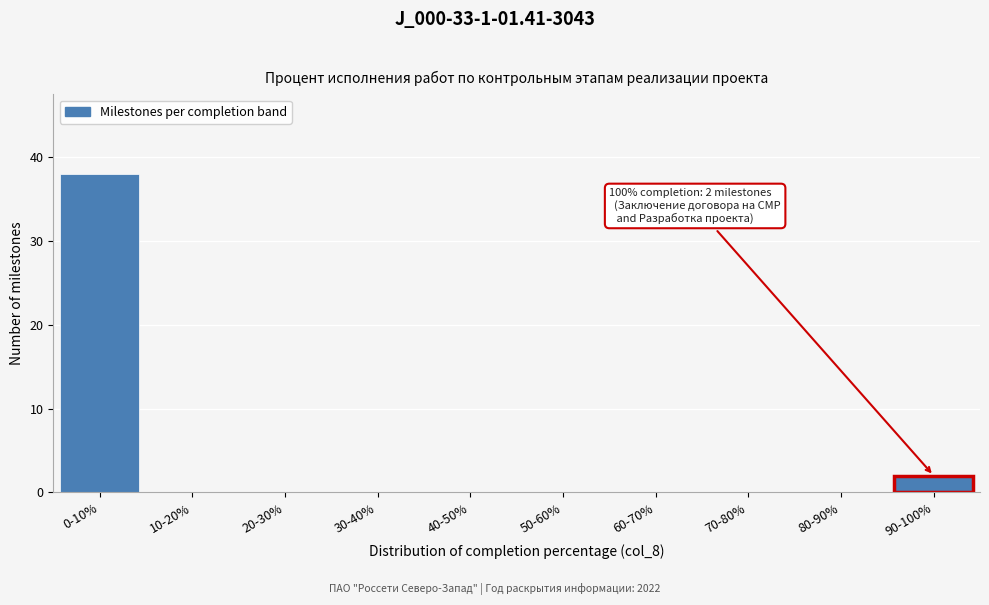

Reading left to right, transcribe all the data shown in this chart.

0-10%=38	10-20%=0	20-30%=0	30-40%=0	40-50%=0	50-60%=0	60-70%=0	70-80%=0	80-90%=0	90-100%=2